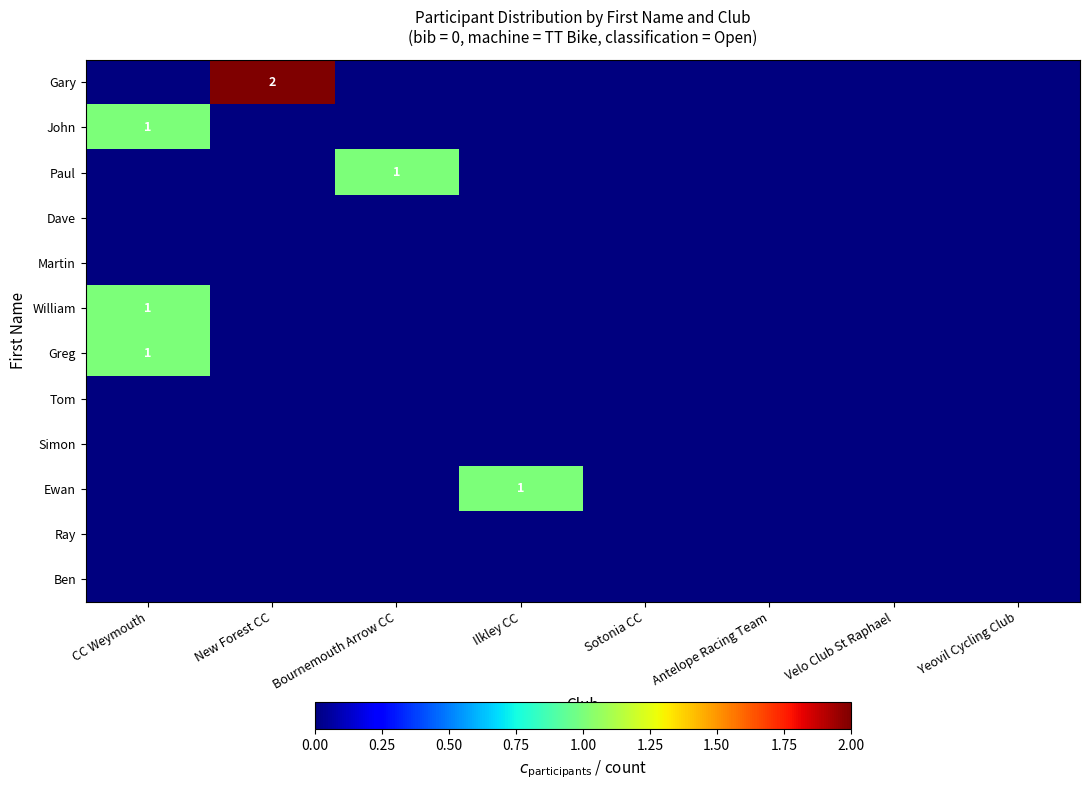

How many John values are between 0 and 1?

8